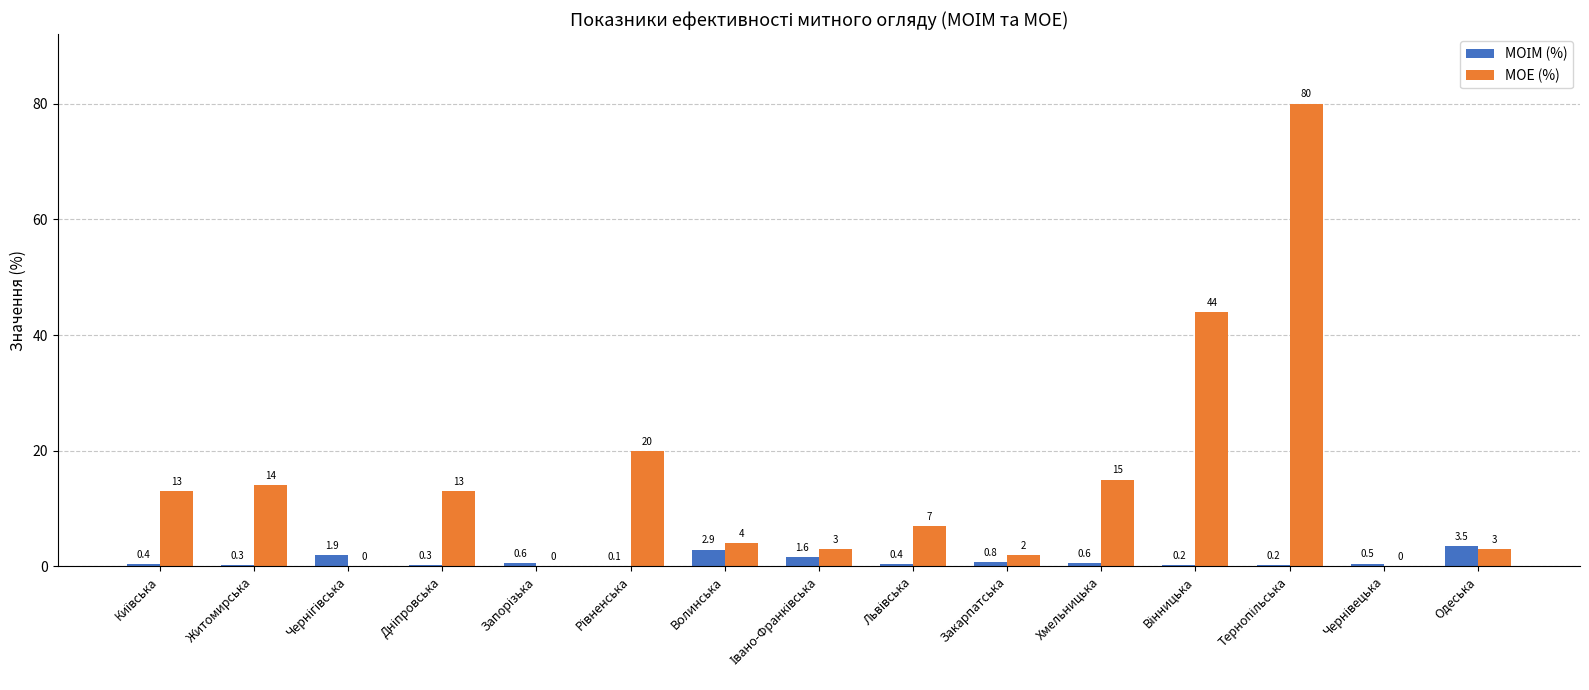

How many groups of bars are there?

15